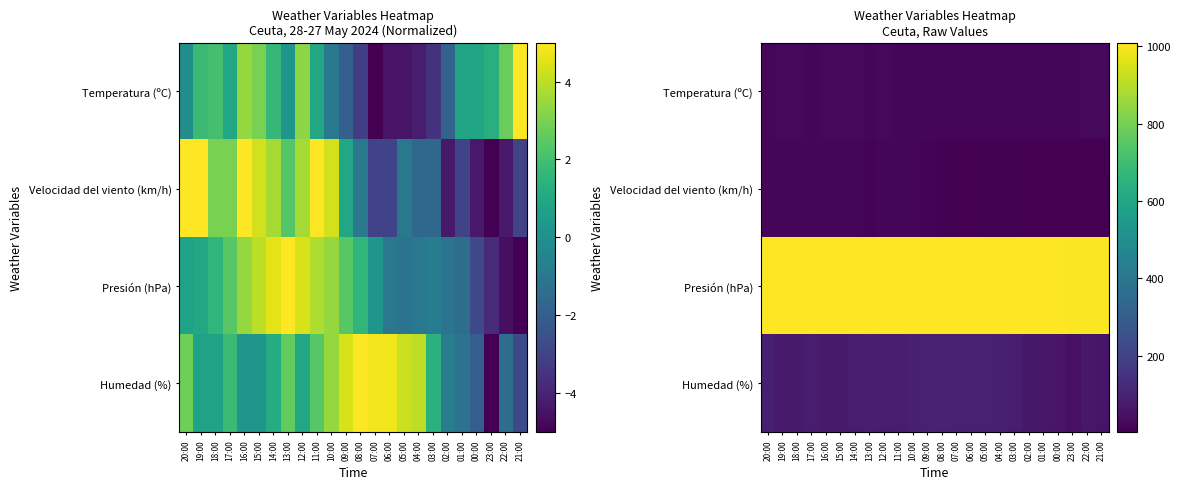

What is the difference between the maximum and minimum values in the Velocidad del viento (km/h) series?

15.0